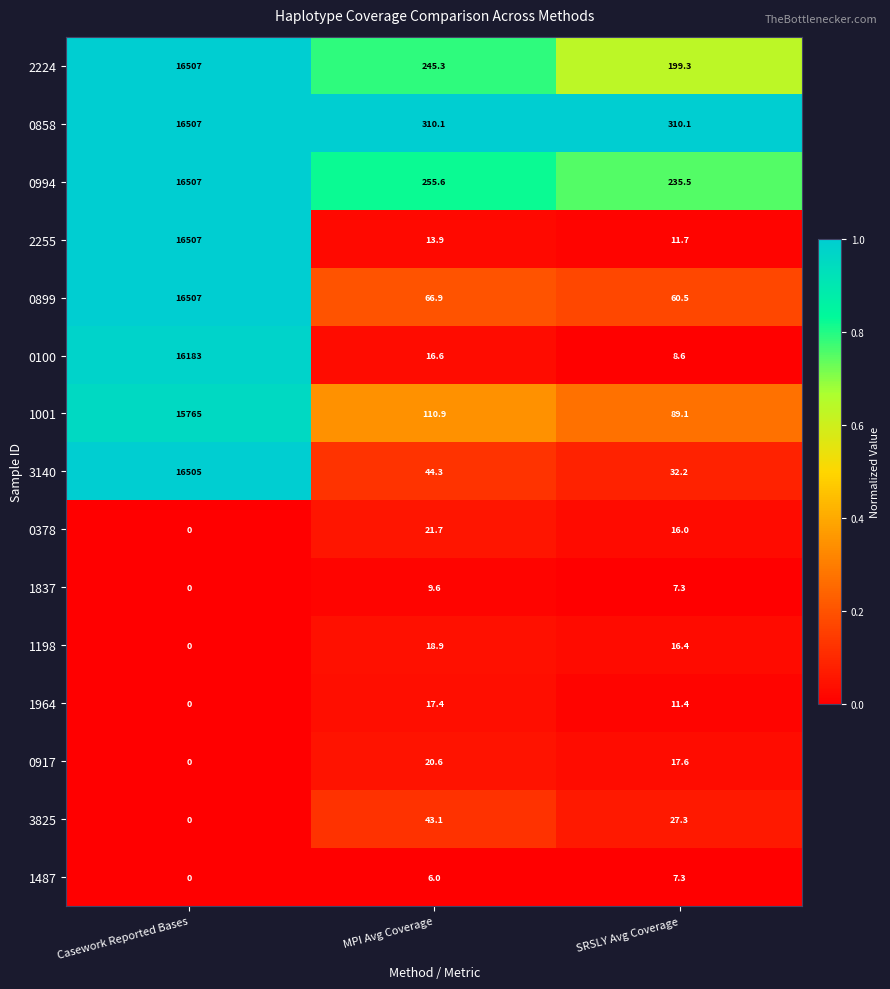

At which label does 3140 first exceed 44?

Casework Reported Bases